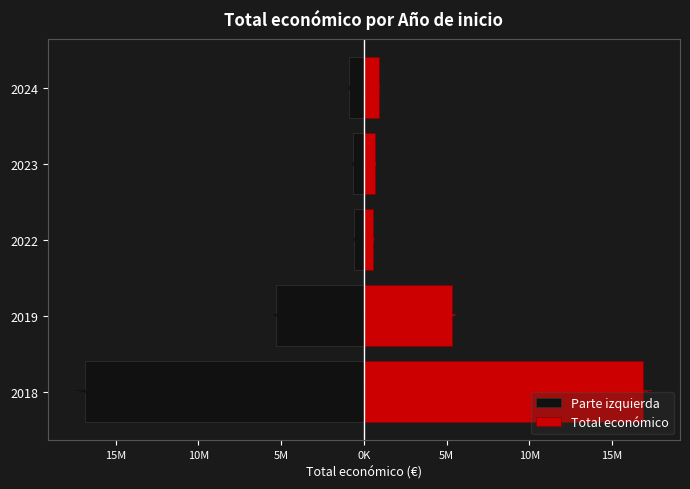

Which series has the largest range (max minus min)?

Parte izquierda